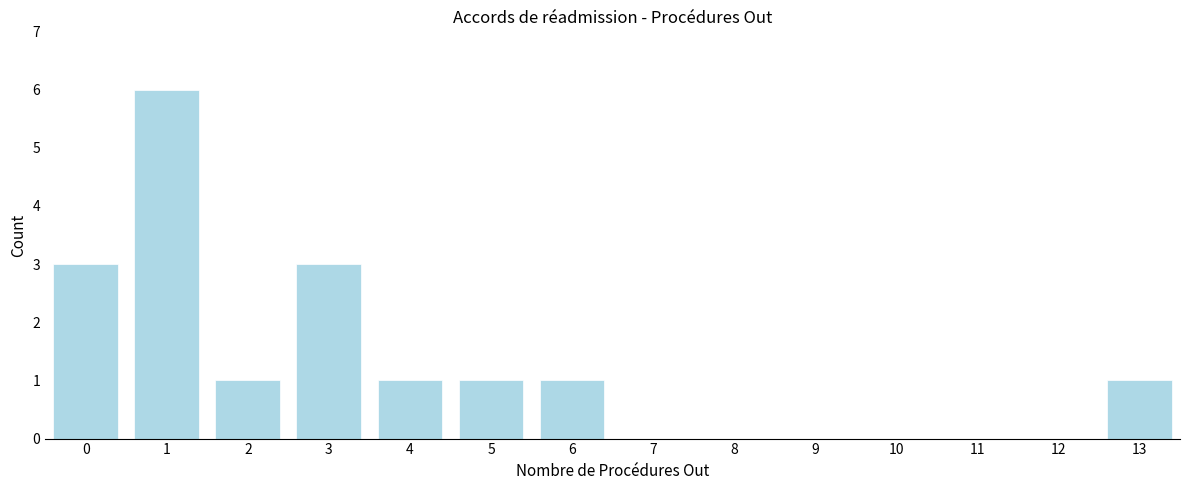

Reading right to left, what are all the values shown in this chart?

13=1	12=0	11=0	10=0	9=0	8=0	7=0	6=1	5=1	4=1	3=3	2=1	1=6	0=3